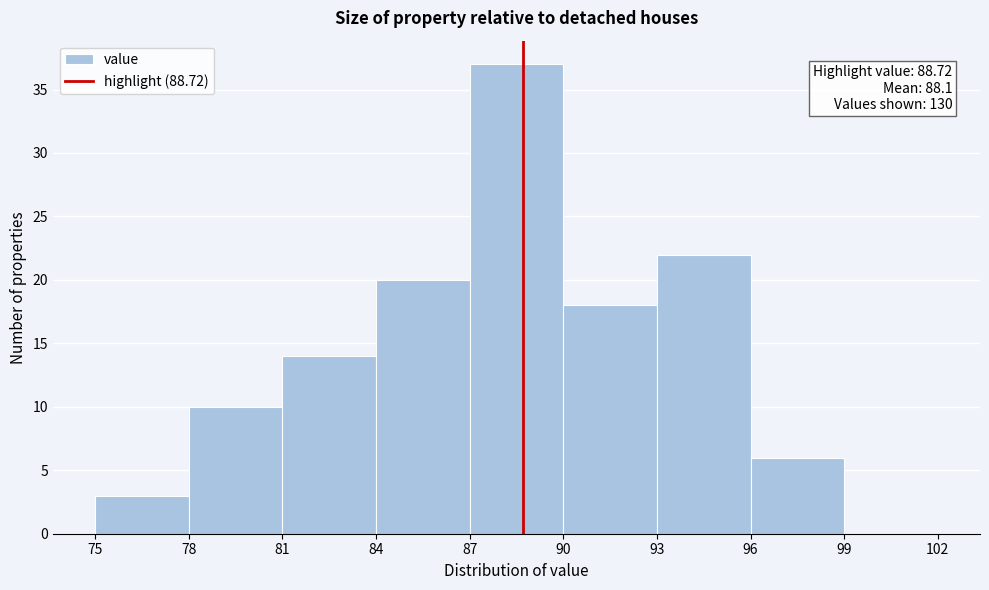

Over which range of the x-axis is the bar tallest?

87 to 90